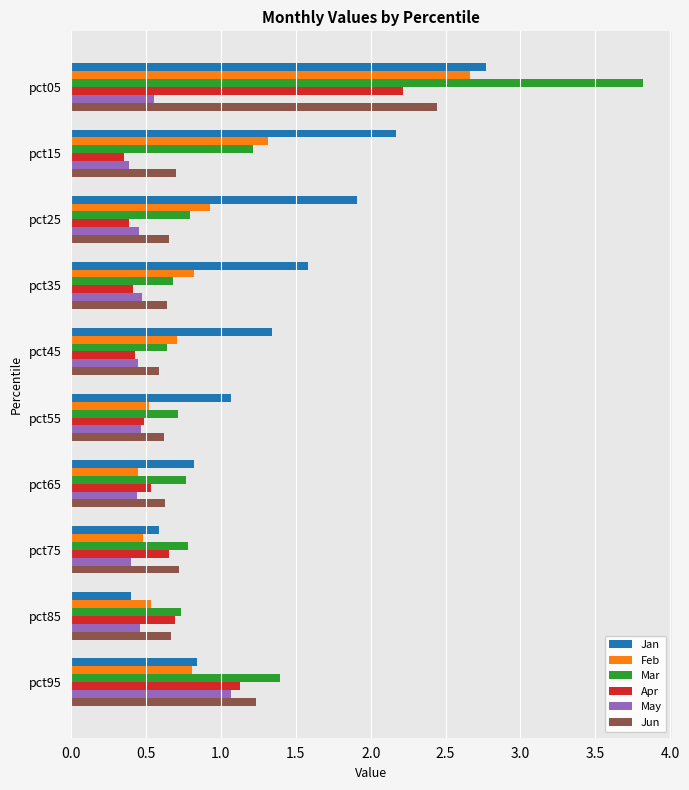

True or false: Feb has a value of 0.2 at pct45.

False